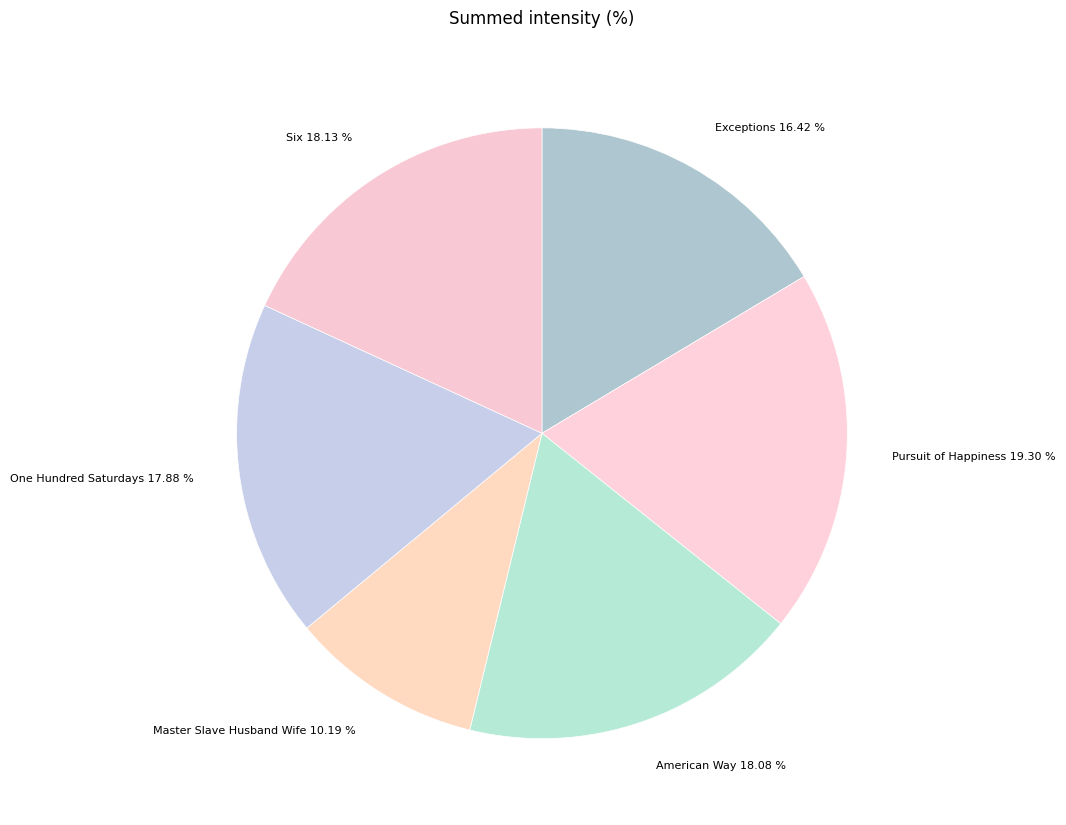

Is there any slice that represents more than half of the pie?

No